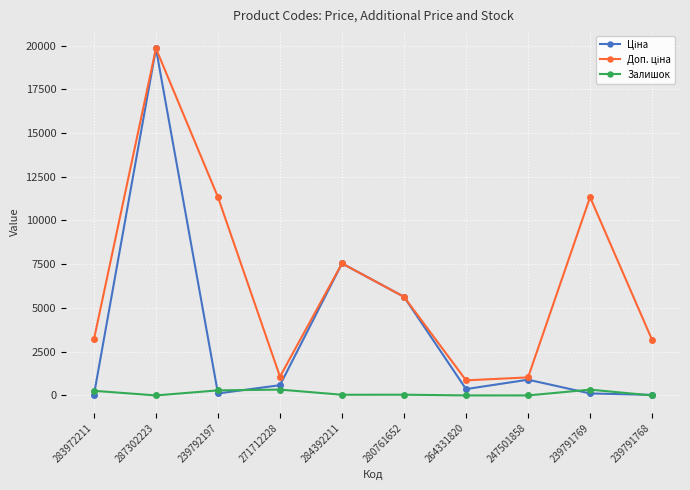

At which category is the sum across all series the highest?

287302223